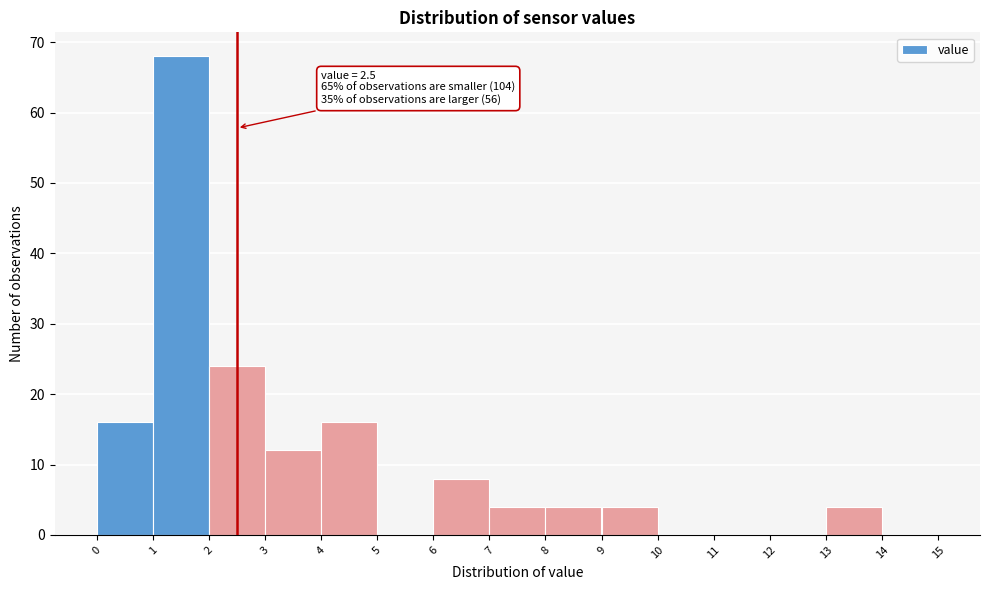

Which range on the x-axis has the tallest bar?

1 to 2